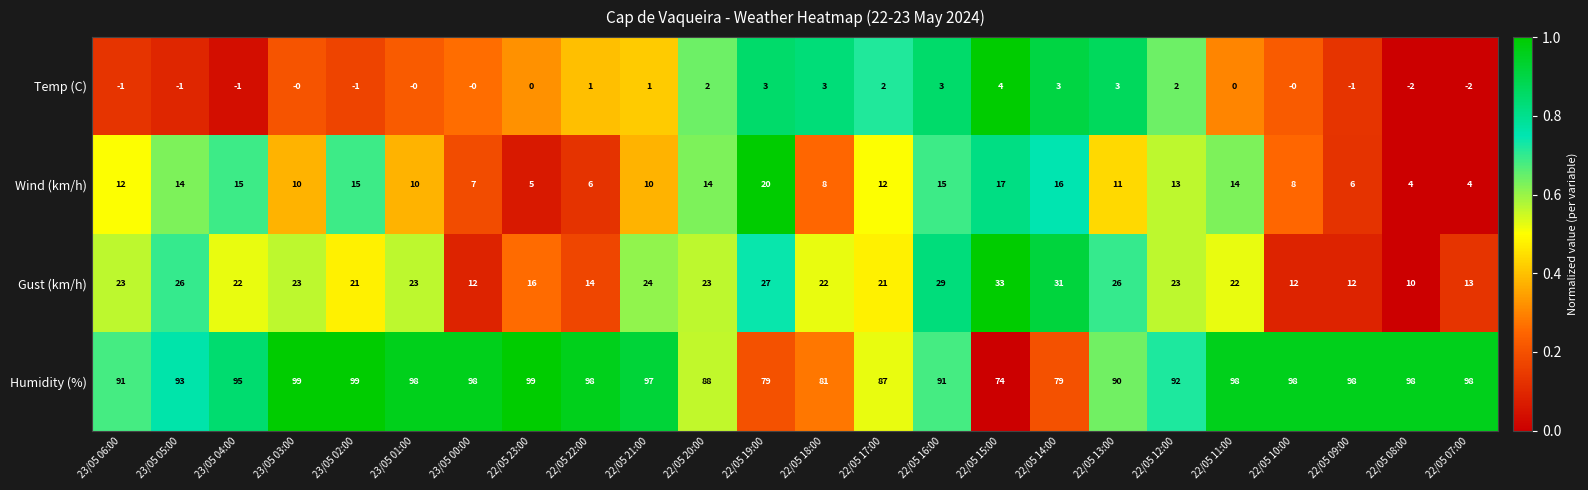

What is the difference between the second highest and second lowest values in the Gust (km/h) series?

19